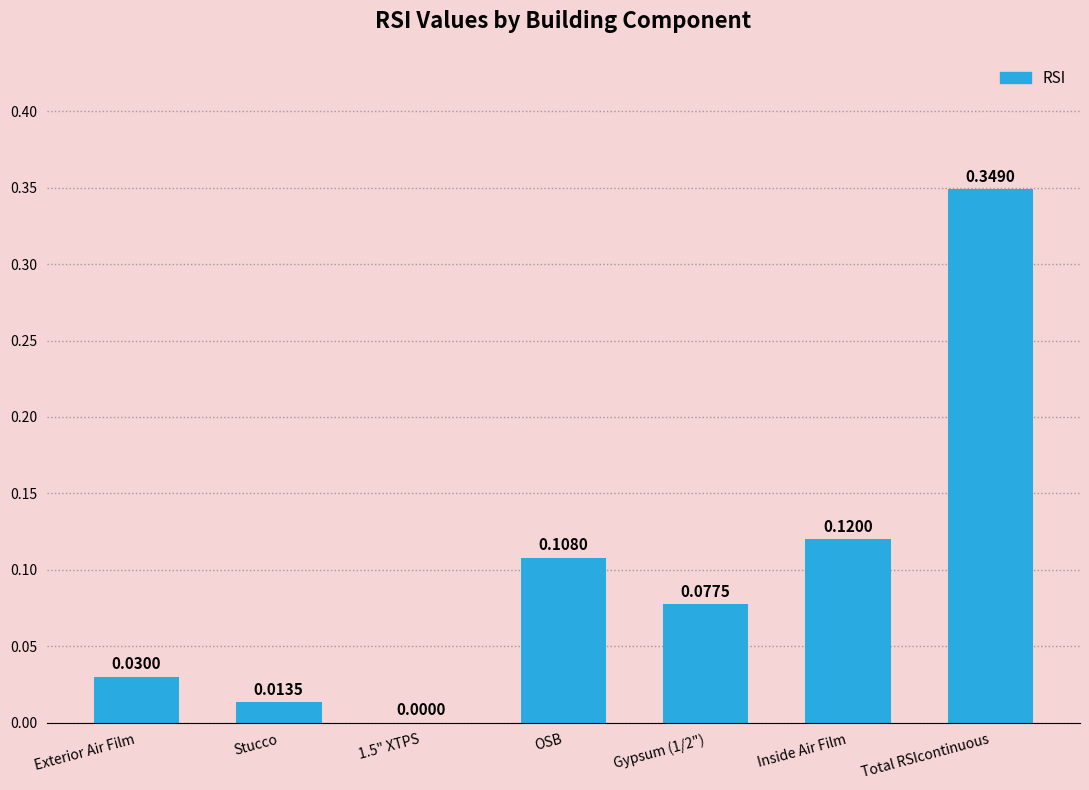

Are the bars horizontal?

No